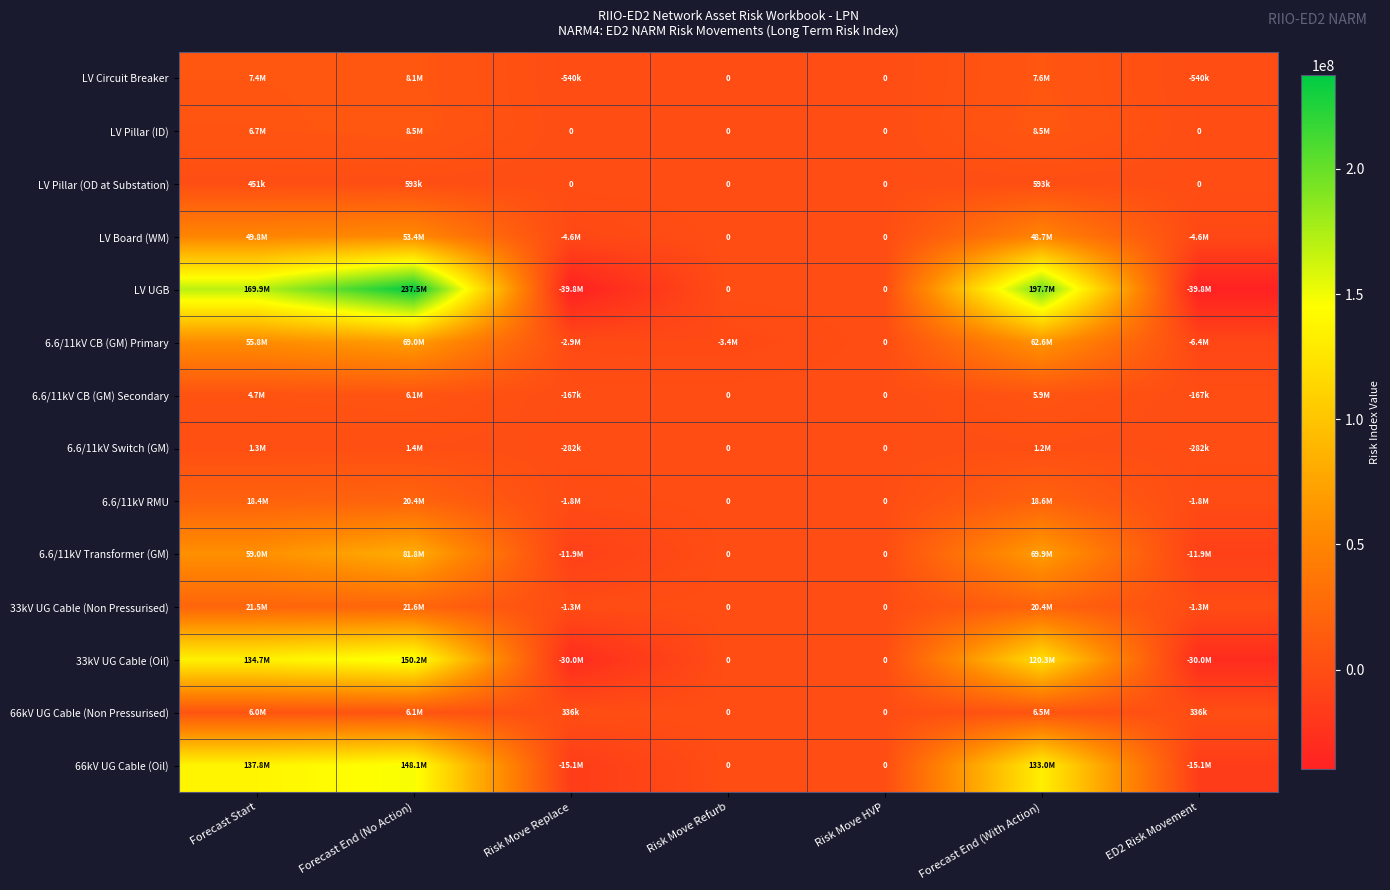

Where does the 6.6/11kV Transformer (GM) series first go above 0?

Forecast Start